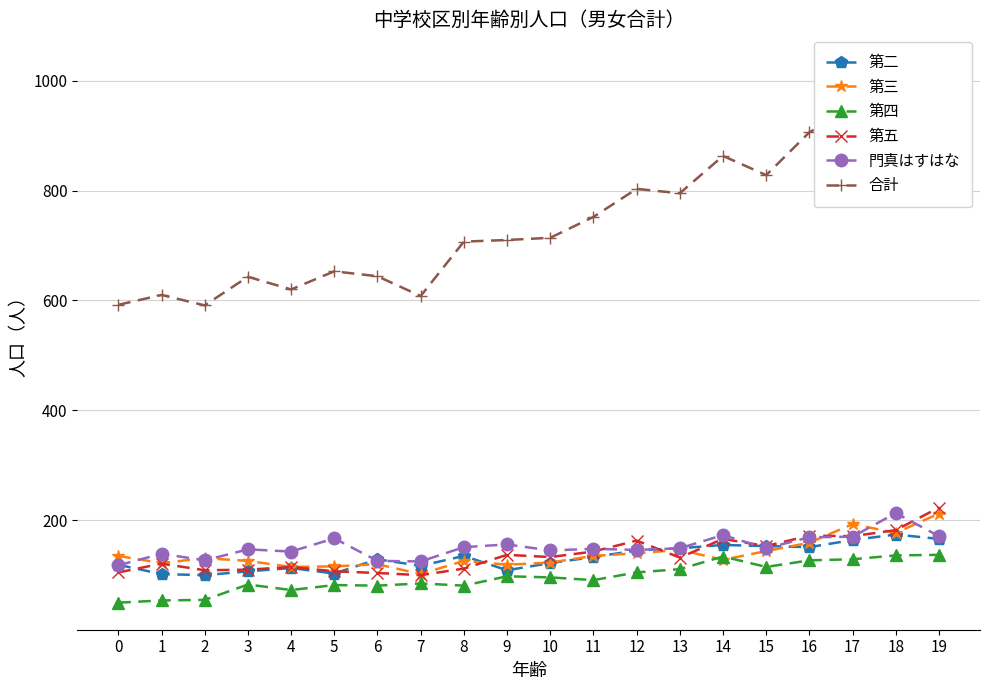

Which series changed the most between 10 and 15?

合計